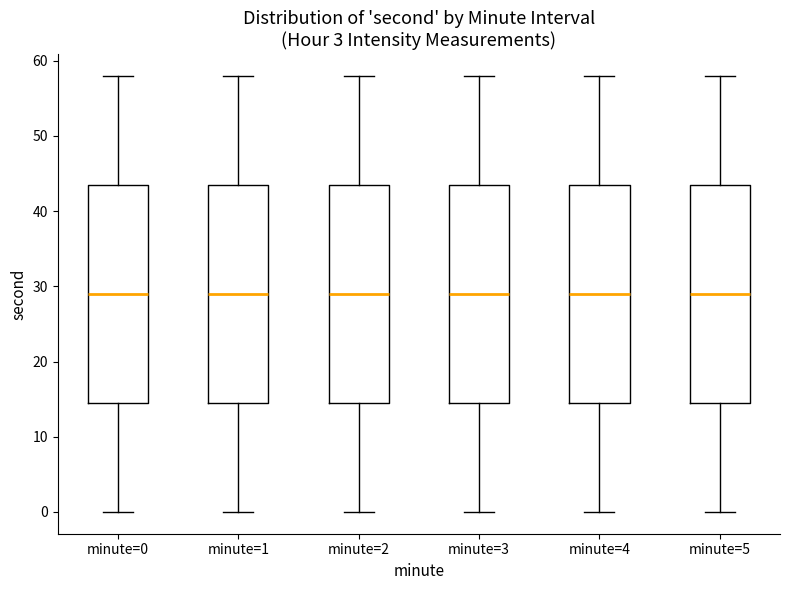

Reading left to right, transcribe this box plot: for each box, give where its median line is, the range the box spans, and where its two whiskers end, as read against the y-axis. The values are not printed on the chart, so give them approximately, as read against the axis.

minute=0: median 29, box 15 to 44, whiskers 0 to 58
minute=1: median 29, box 15 to 44, whiskers 0 to 58
minute=2: median 29, box 15 to 44, whiskers 0 to 58
minute=3: median 29, box 15 to 44, whiskers 0 to 58
minute=4: median 29, box 15 to 44, whiskers 0 to 58
minute=5: median 29, box 15 to 44, whiskers 0 to 58